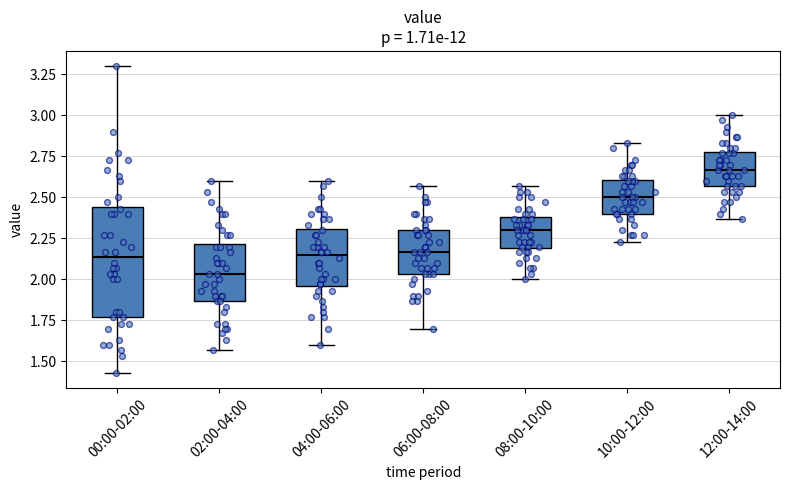

Which box's median line is the highest?

12:00-14:00